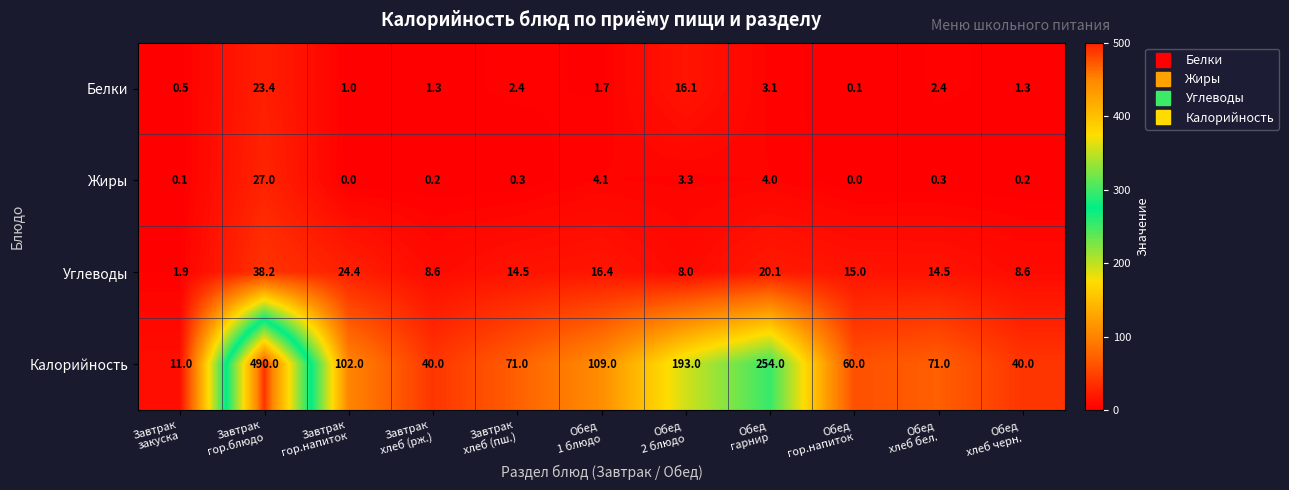

What is the difference between the second highest and minimum values in the Жиры series?

4.1